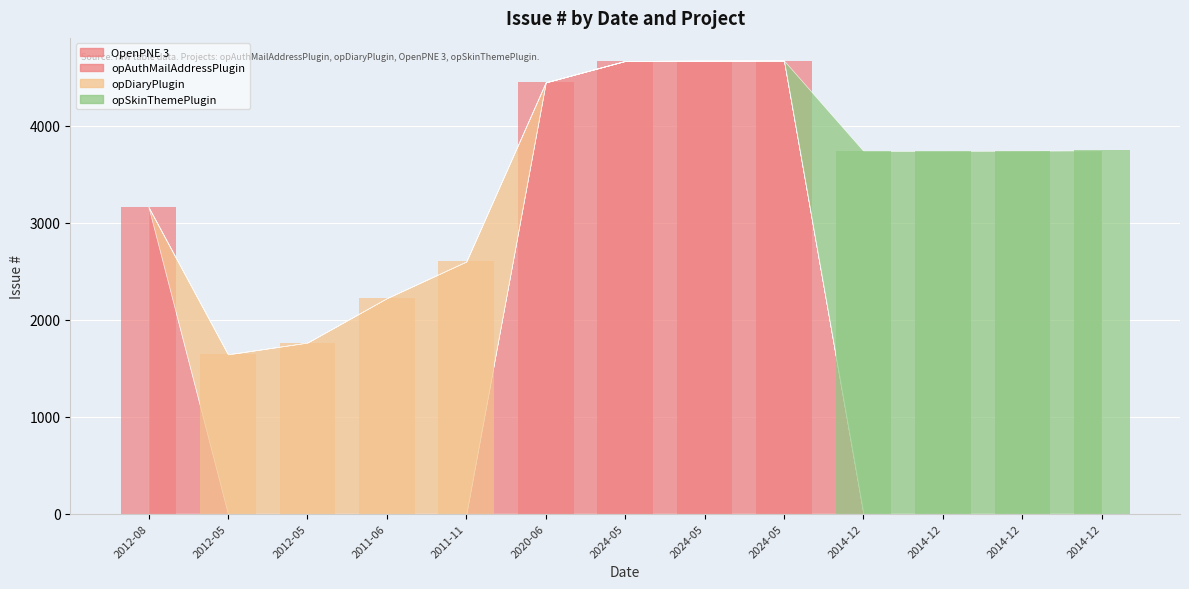

Reading left to right, what are all the values shown in this chart?

2012-08-10=3161	2012-05-07=1643	2012-05-07=1764	2011-06-16=2222	2011-11-21=2600	2020-06-12=4447	2024-05-02=4668	2024-05-02=4671	2024-05-02=4672	2014-12-22=3740	2014-12-22=3741	2014-12-22=3742	2014-12-22=3747